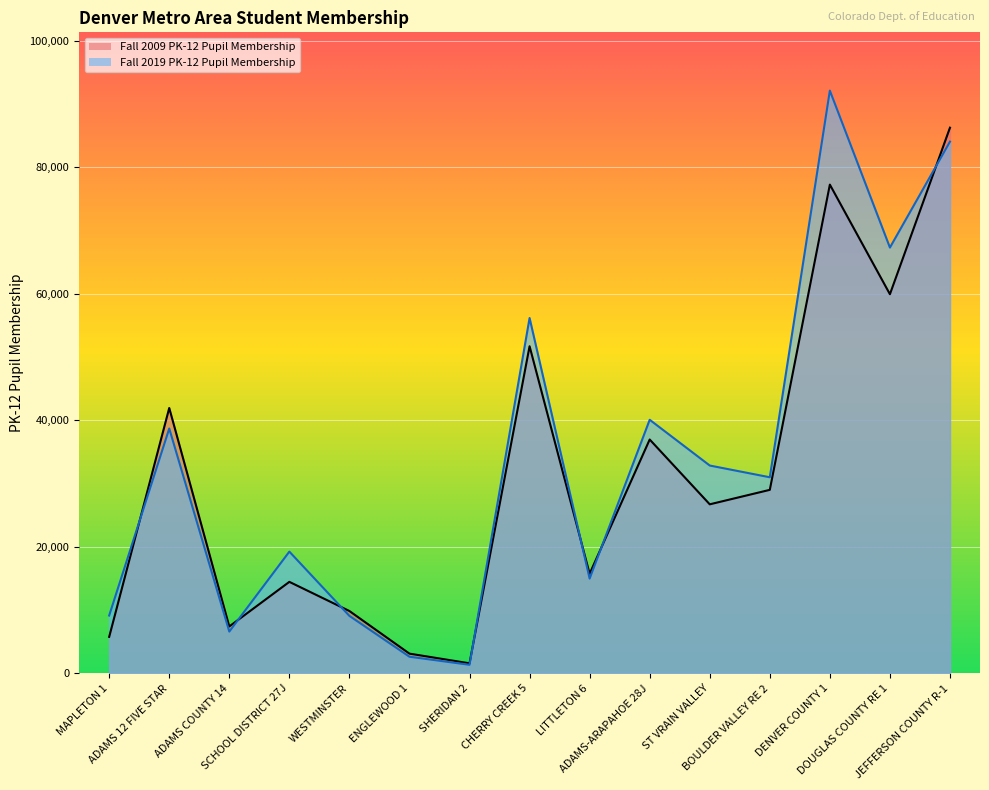

What is the approximate value of Fall 2009 PK-12 Pupil Membership at JEFFERSON COUNTY R-1, to the nearest 50?

86250